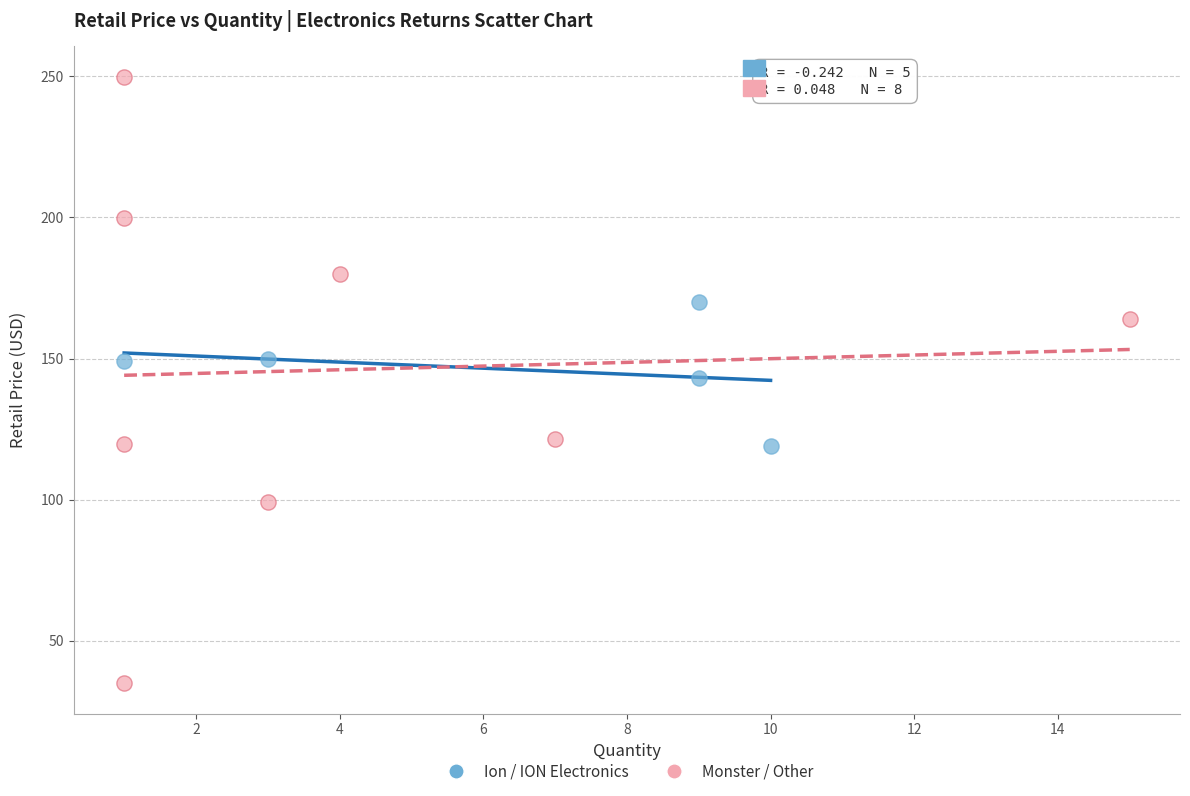

Which series has the widest spread of Y values?

Monster / Other